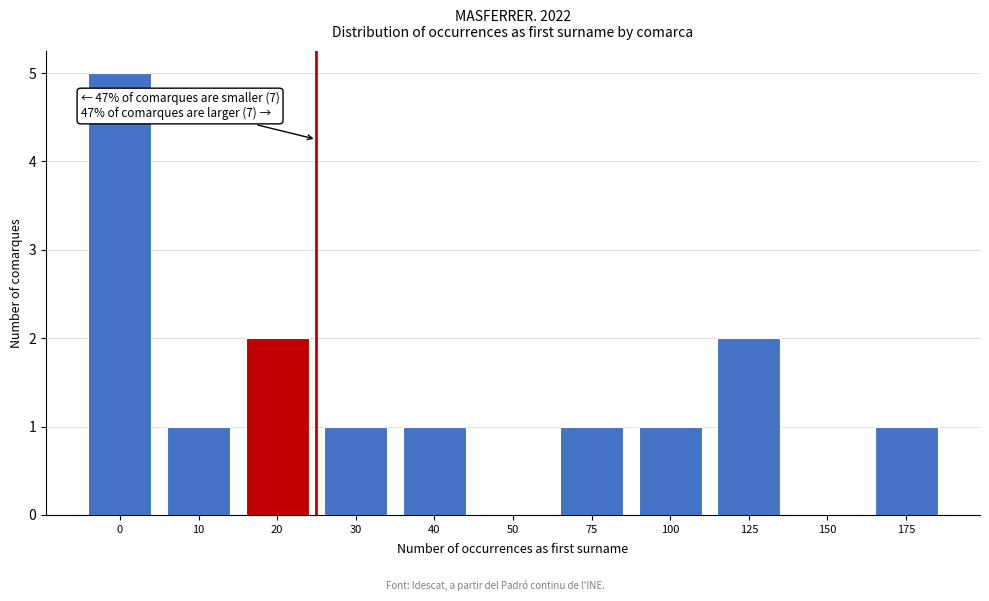

Reading left to right, extract all data points from this chart.

0=5	10=1	20=2	30=1	40=1	50=0	75=1	100=1	125=2	150=0	175=1